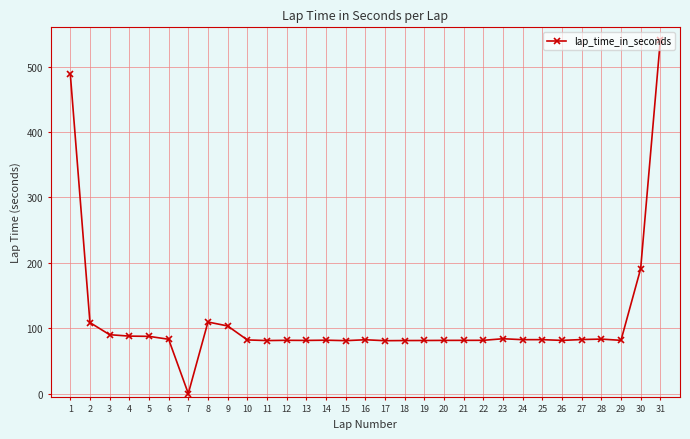

True or false: the data has more than 1 interior local peaks.

True